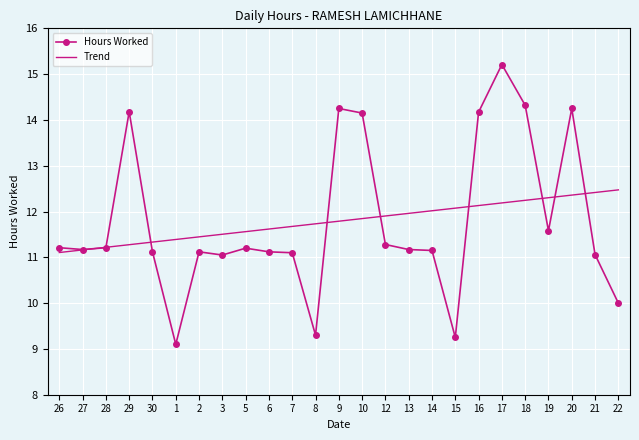

Is the value of Hours Worked at 8 greater than the value of Trend at 8?

No